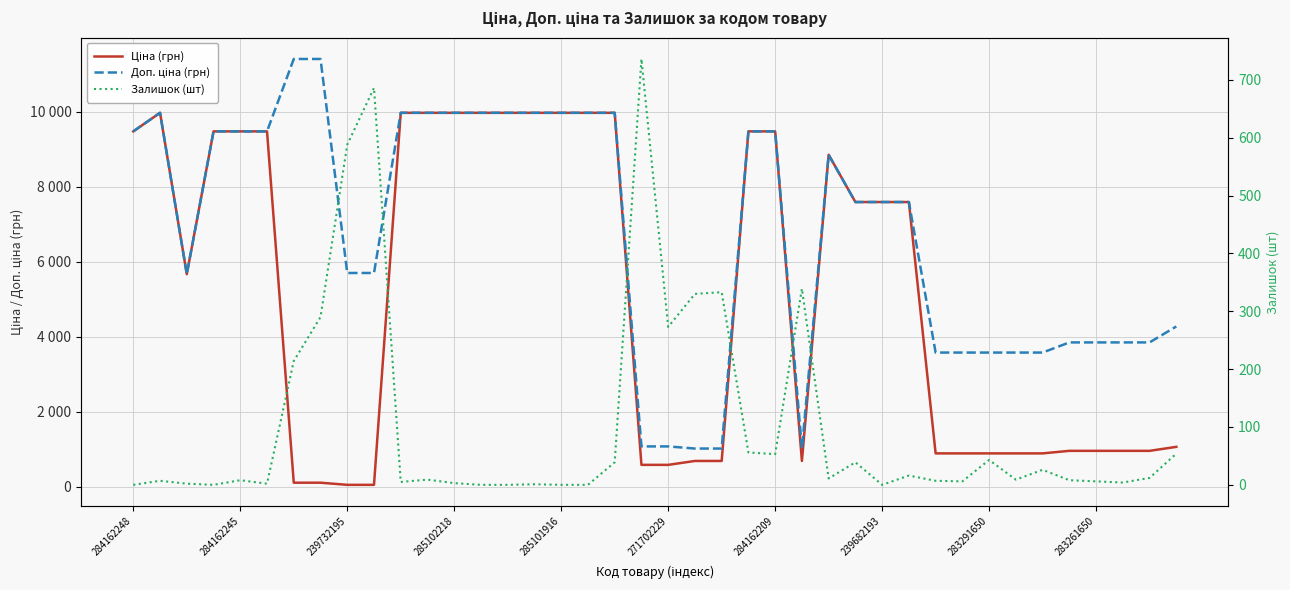

What is the maximum value for Доп. ціна (грн)?

11410.0